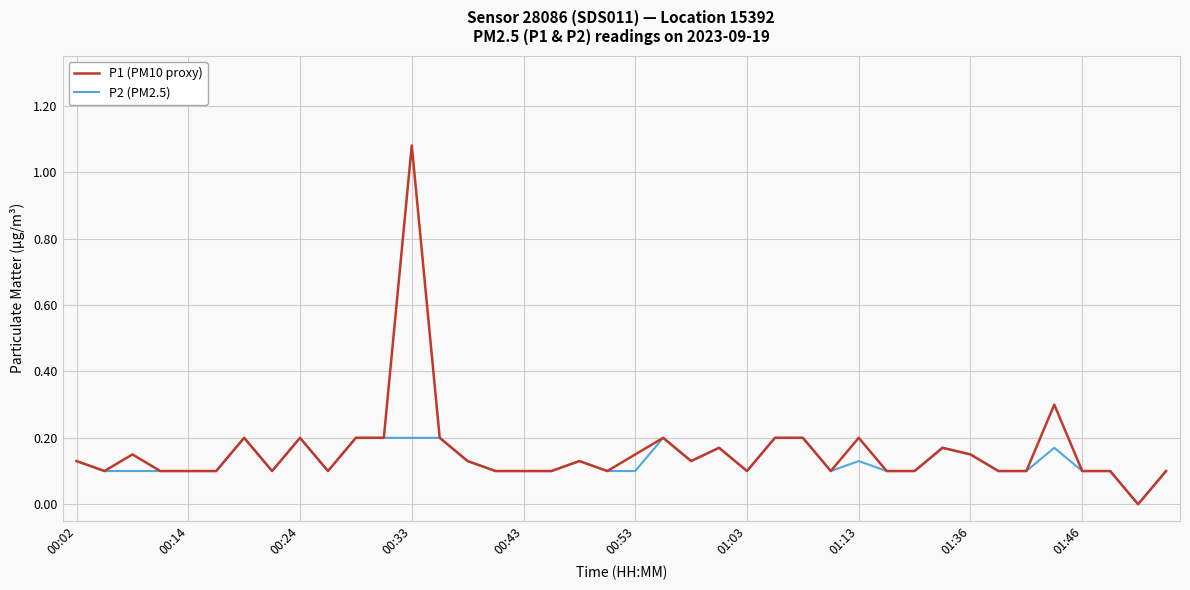

Rank the series by their maximum value, from highest to lowest.

P1 (PM10 proxy), P2 (PM2.5)